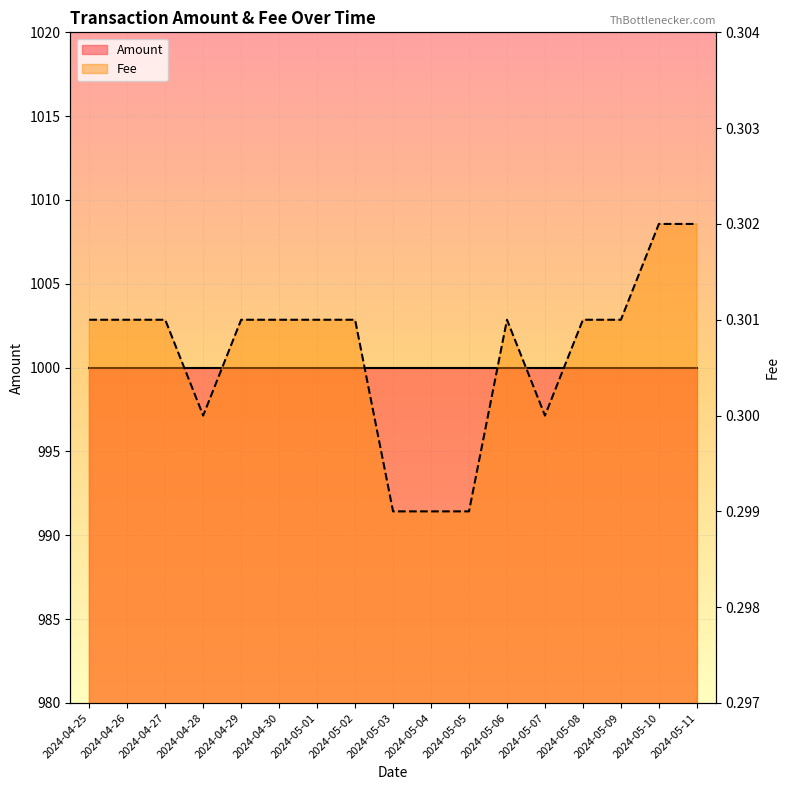

Is it true that the value at 2024-05-07 is 0.3?

True